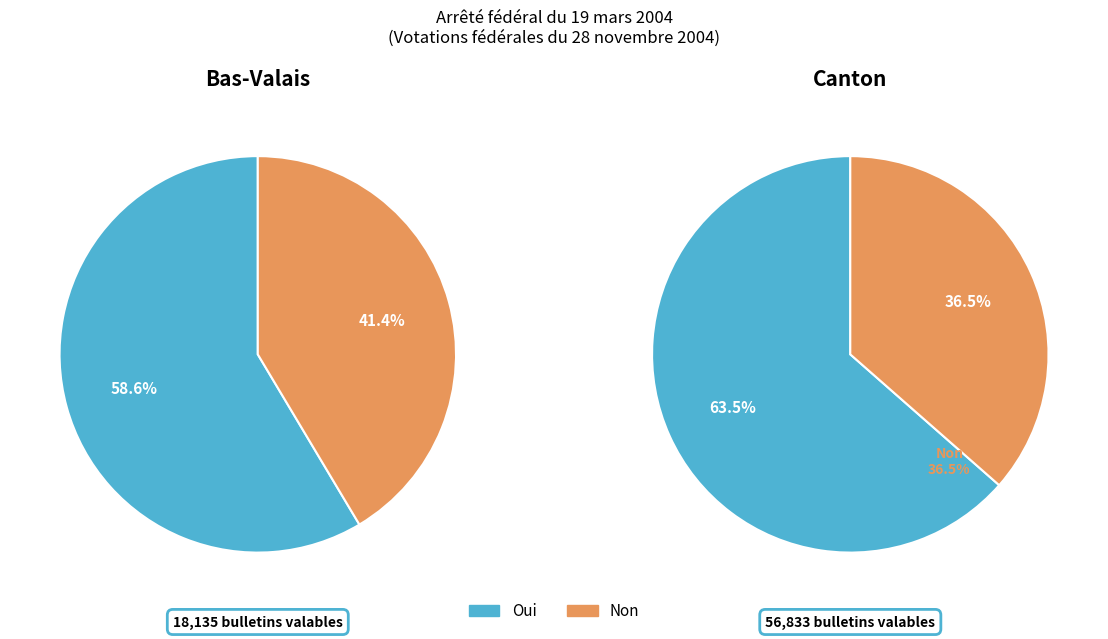

Which slice is the largest?

Canton